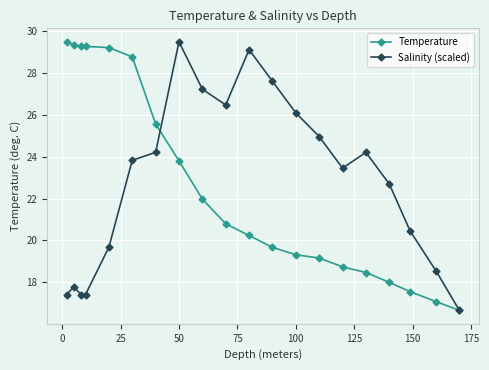

What is the lowest value of the Temperature series?

16.7